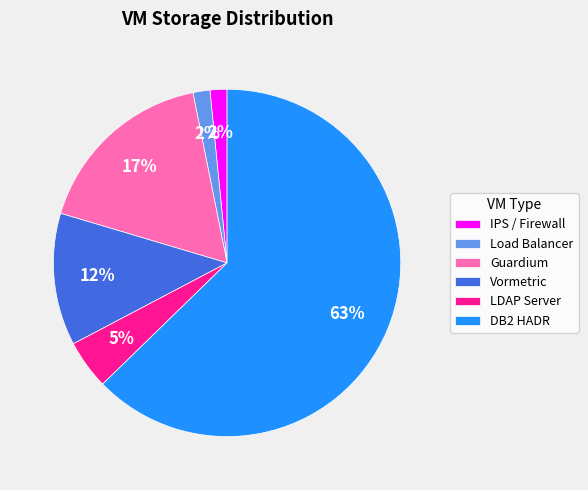

Does any single category account for the majority?

Yes